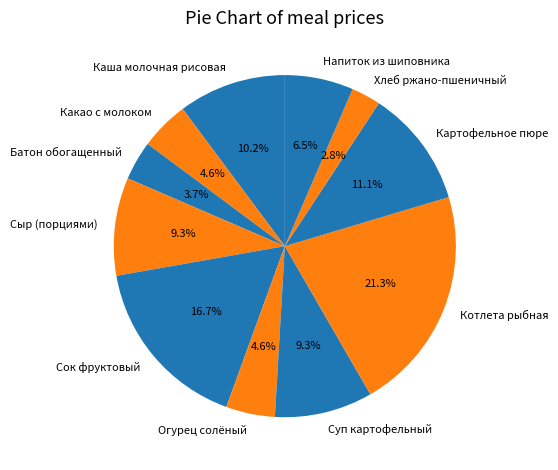

Between Картофельное пюре and Напиток из шиповника, which is larger?

Картофельное пюре